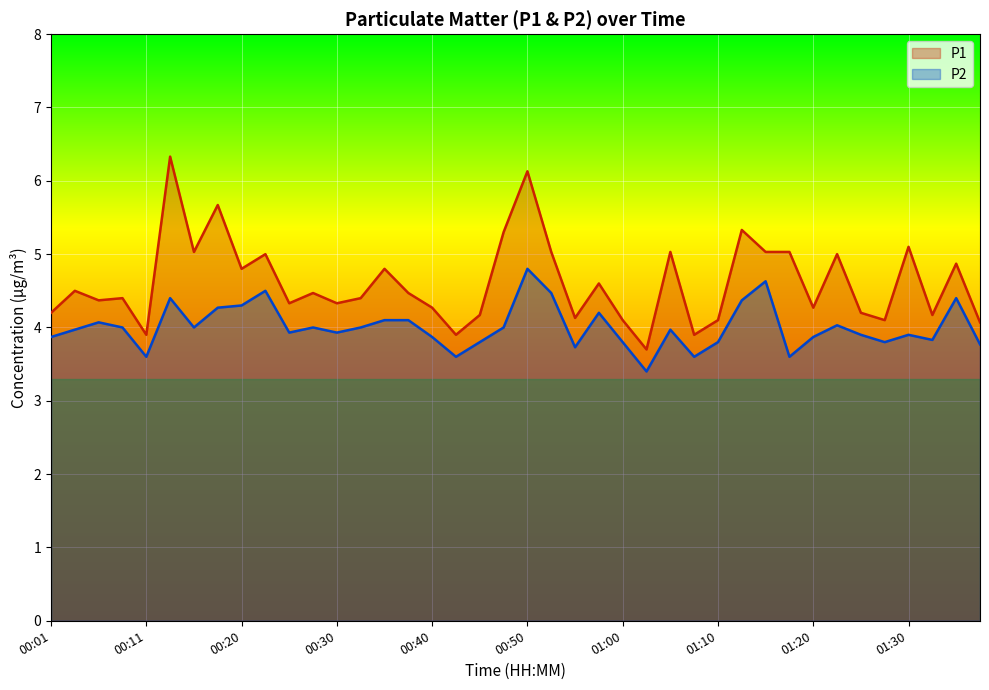

What is the sum of all P2 values?

160.2